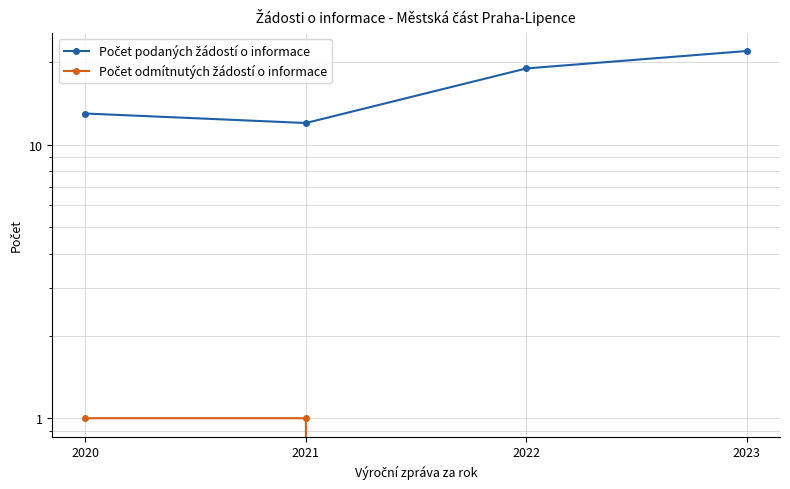

True or false: Počet odmítnutých žádostí o informace and Počet podaných žádostí o informace cross at least once.

False